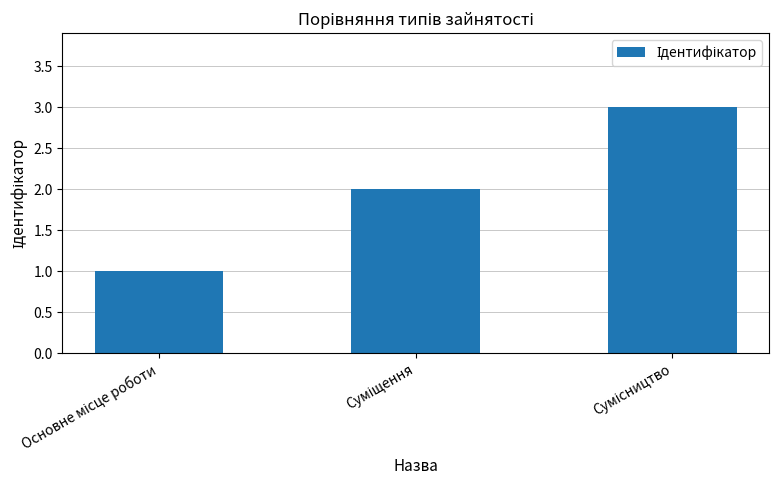

What is the greatest value displayed?

3